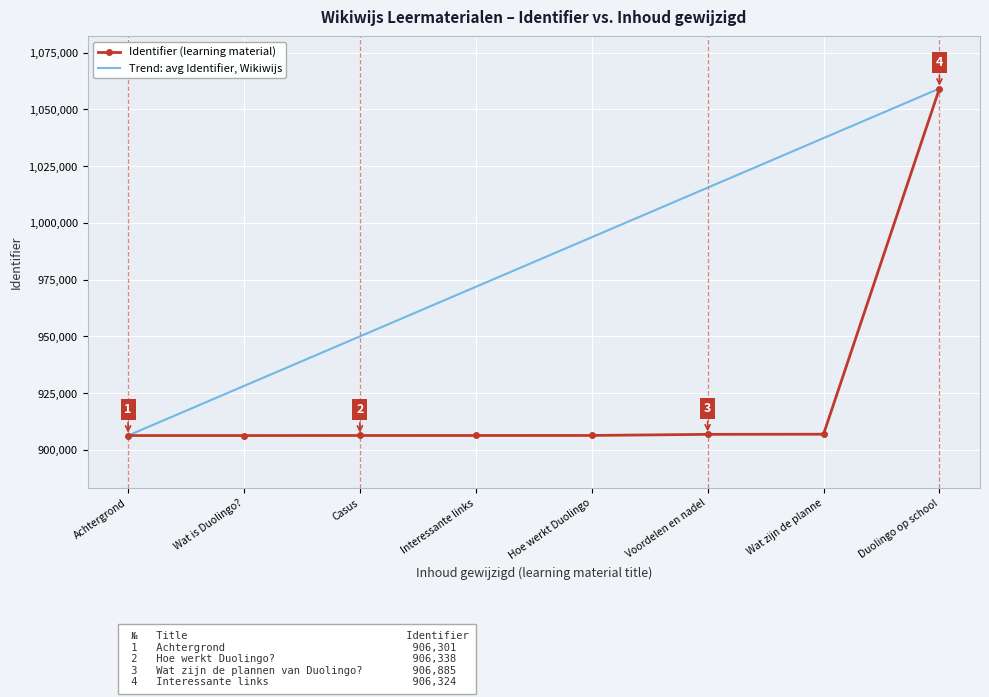

What position from the right is Voordelen en nadel?

3